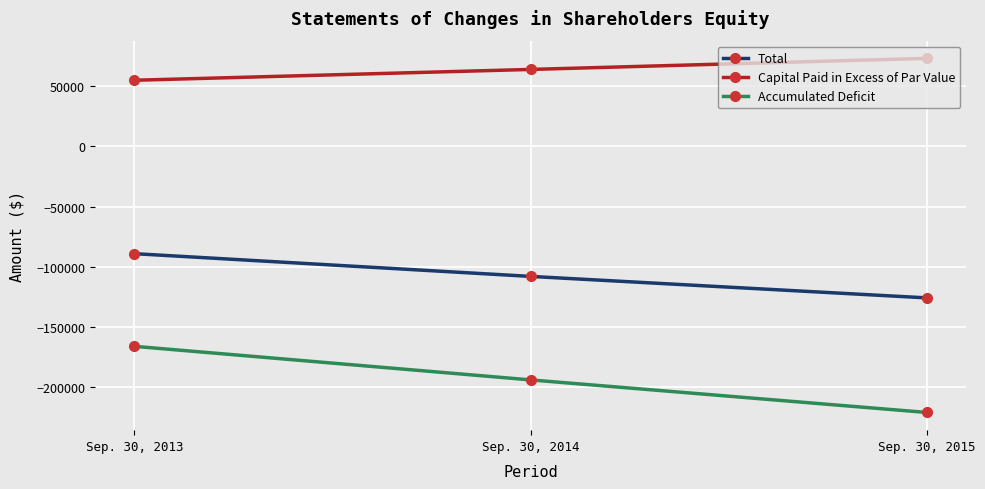

Reading left to right, transcribe all the data shown in this chart.

Total: Sep. 30, 2013=-89129	Sep. 30, 2014=-108023	Sep. 30, 2015=-125873
Capital Paid in Excess of Par Value: Sep. 30, 2013=54967	Sep. 30, 2014=63967	Sep. 30, 2015=73167
Accumulated Deficit: Sep. 30, 2013=-166129	Sep. 30, 2014=-194023	Sep. 30, 2015=-221073